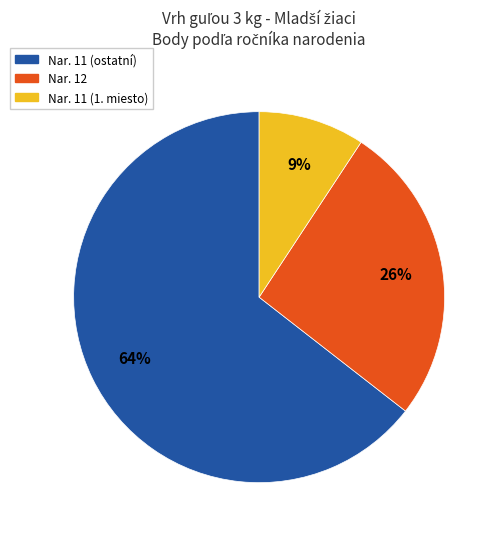

Does any single category account for the majority?

Yes